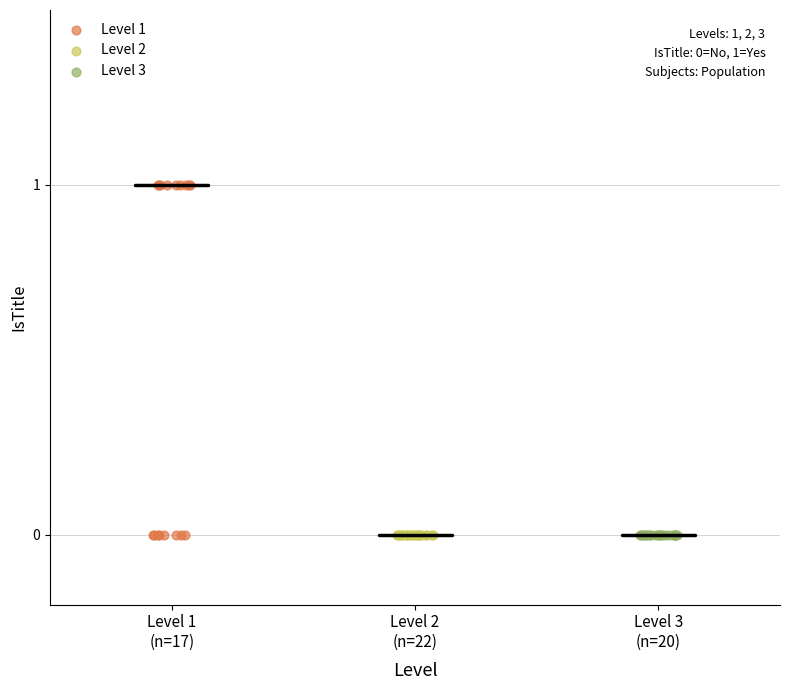

Which series reaches the maximum Y coordinate?

Level 1